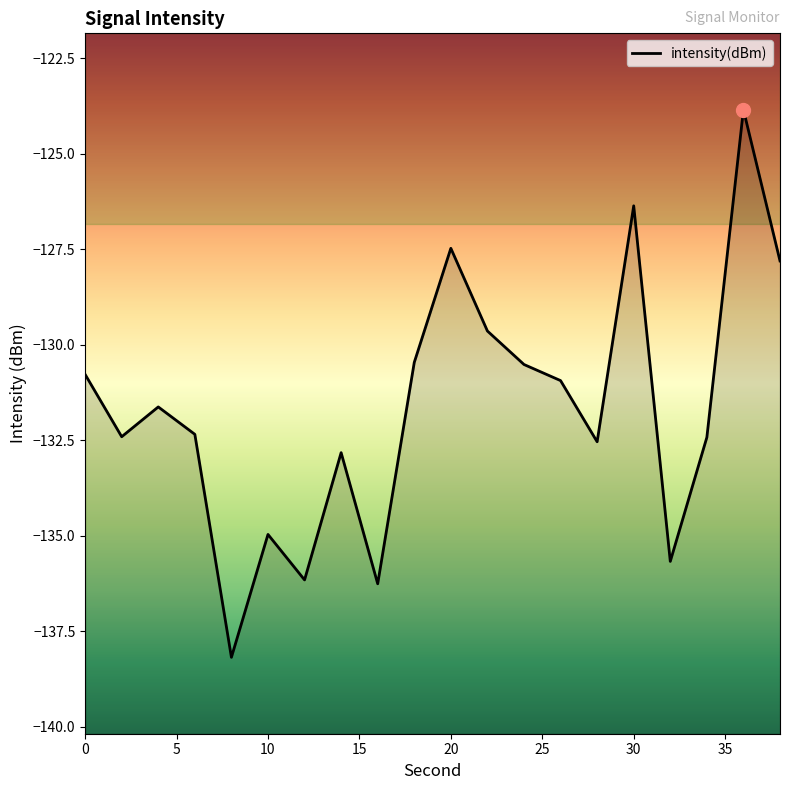

What is the maximum value shown in the chart?

-123.9